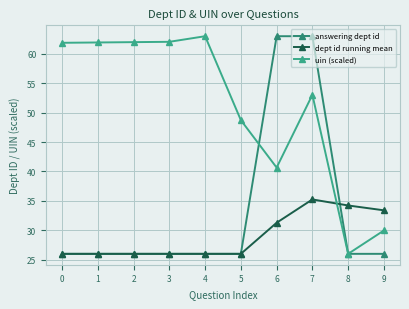

Which series ends up on top after the final intersection of answering dept id and dept id running mean?

dept id running mean